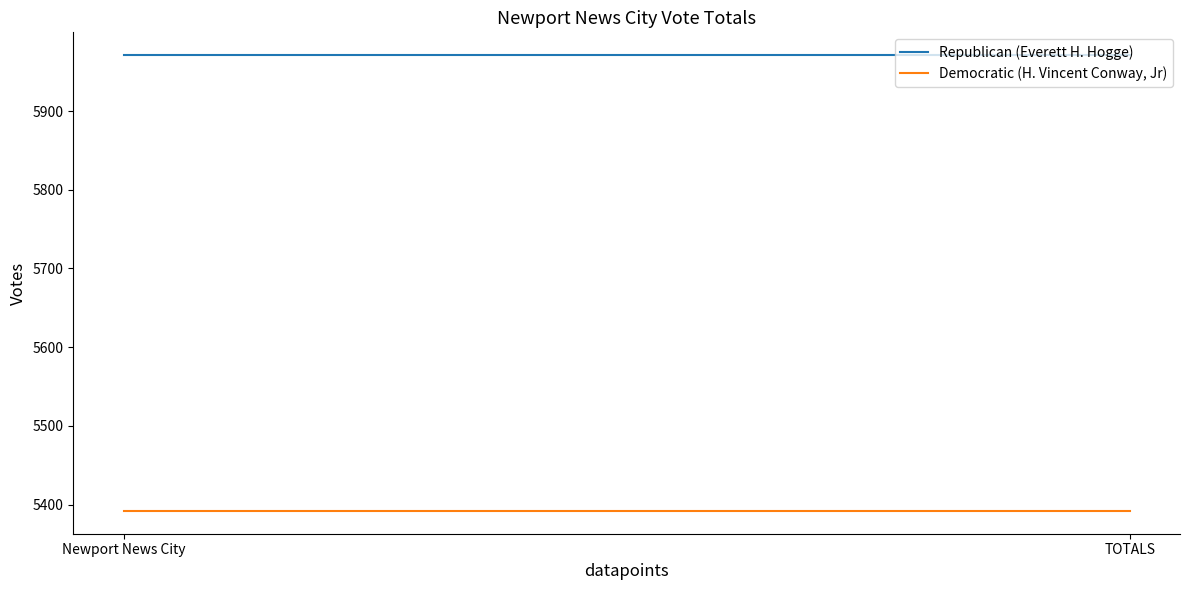

The Democratic (H. Vincent Conway, Jr) series shows 1485 at TOTALS. True or false?

False